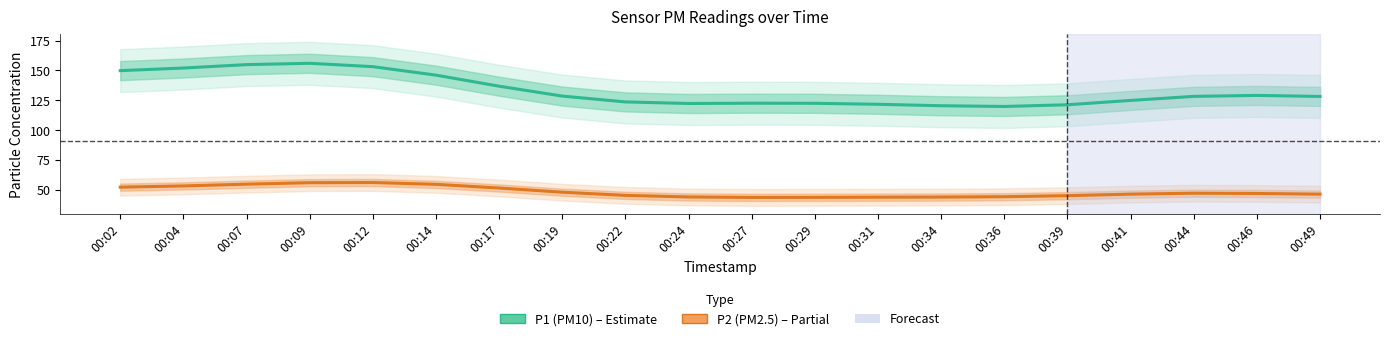

Reading left to right, what are all the values shown in this chart?

P1 (PM10): 00:02=149.8	00:04=152.0	00:07=154.9	00:09=156.0	00:12=153.2	00:14=146.0	00:17=136.8	00:19=128.5	00:22=123.6	00:24=122.3	00:27=122.5	00:29=122.4	00:31=121.6	00:34=120.4	00:36=119.8	00:39=121.2	00:41=124.9	00:44=128.3	00:46=129.1	00:49=128.2
P2 (PM2.5): 00:02=52.2	00:04=53.2	00:07=54.7	00:09=55.9	00:12=56.1	00:14=54.5	00:17=51.4	00:19=47.9	00:22=45.3	00:24=43.9	00:27=43.6	00:29=43.6	00:31=43.8	00:34=43.9	00:36=44.1	00:39=45.0	00:41=46.3	00:44=47.1	00:46=46.9	00:49=46.3